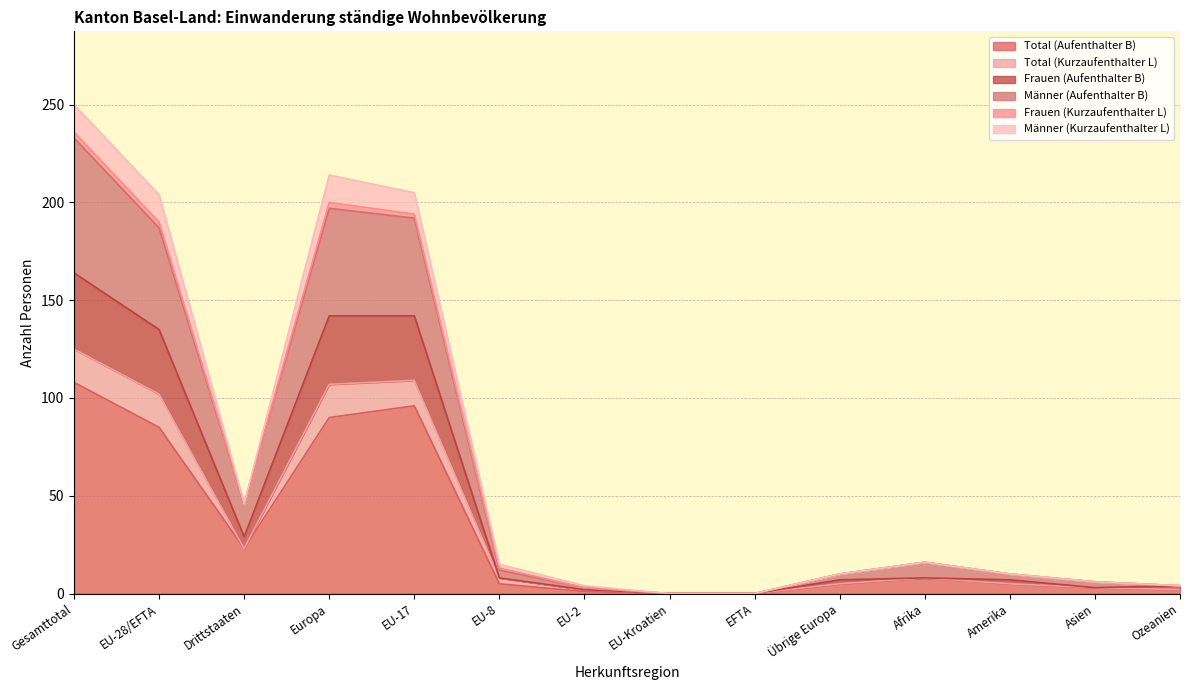

What is the label of the 5th point from the left?

EU-17